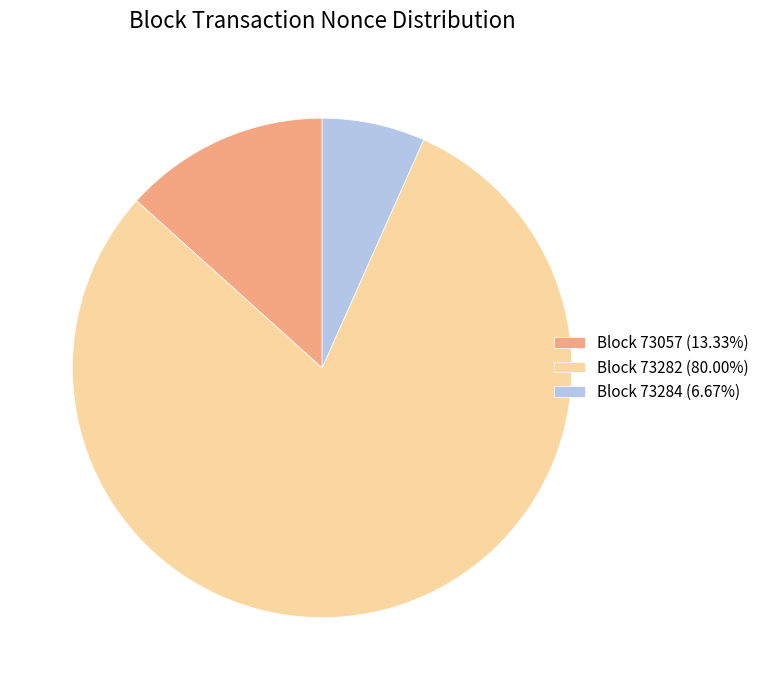

Approximately how many times larger is the value at Block 73284 (6.67%) compared to Block 73057 (13.33%)?

0.5